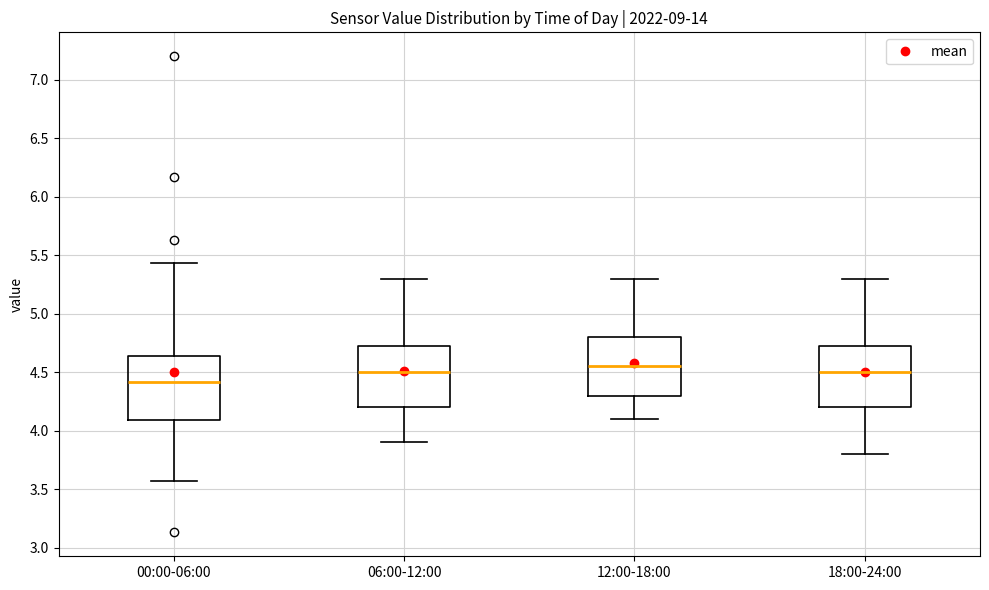

Where does the lower whisker of the box for 00:00-06:00 end on the y-axis? The values are not printed on the chart, so give them approximately, as read against the axis.

3.55